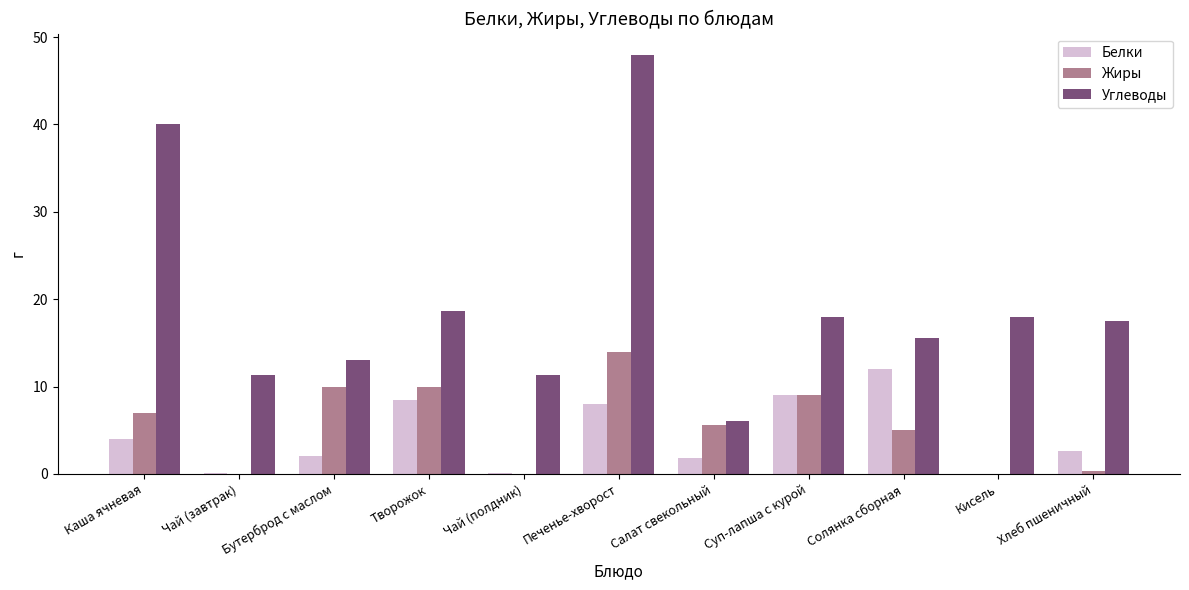

Read the Белки value at Каша ячневая.

4.0